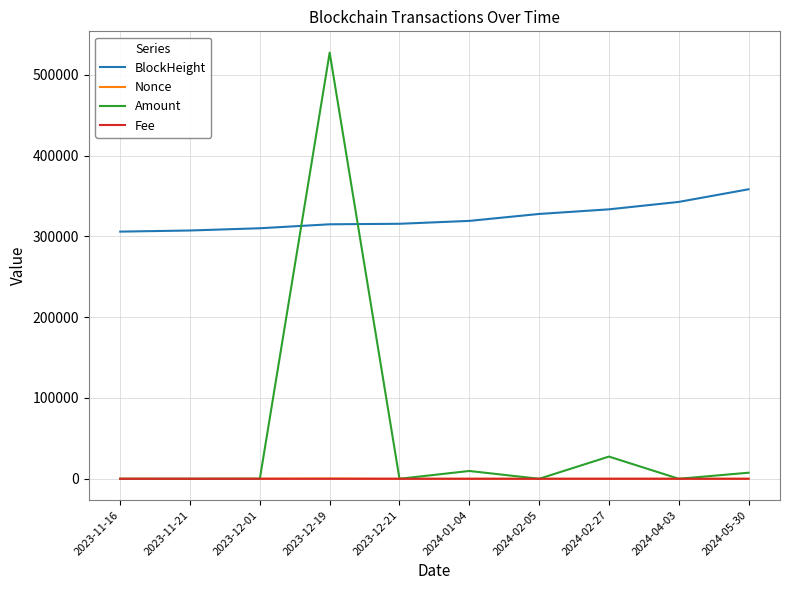

What is the difference between the maximum and minimum values in the Amount series?

527480.1